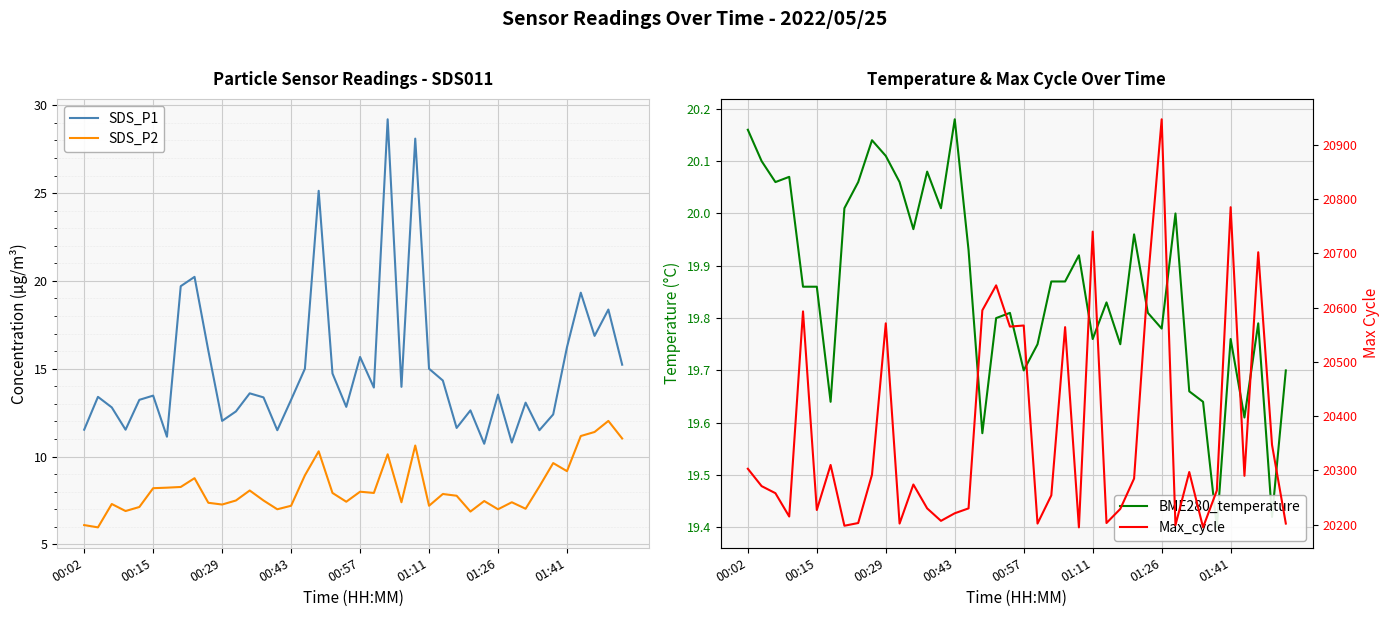

What is the highest value of the SDS_P1 series?

29.2